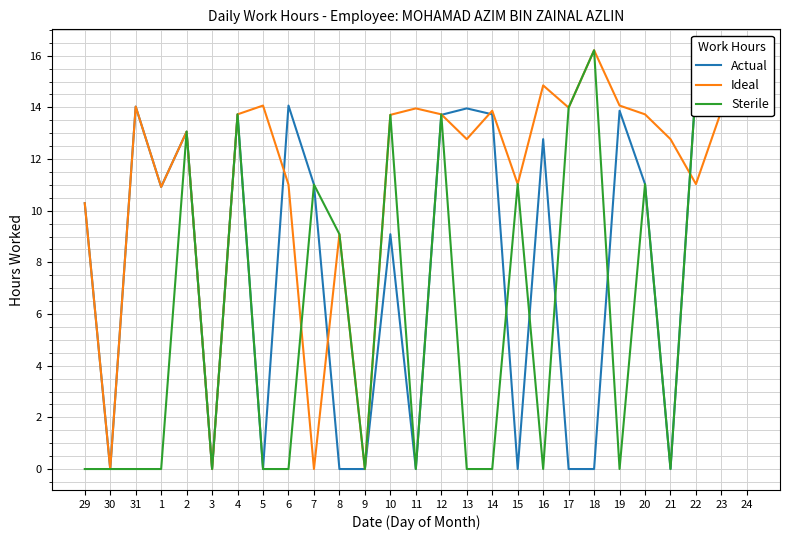

True or false: Sterile and Ideal intersect in this chart.

True